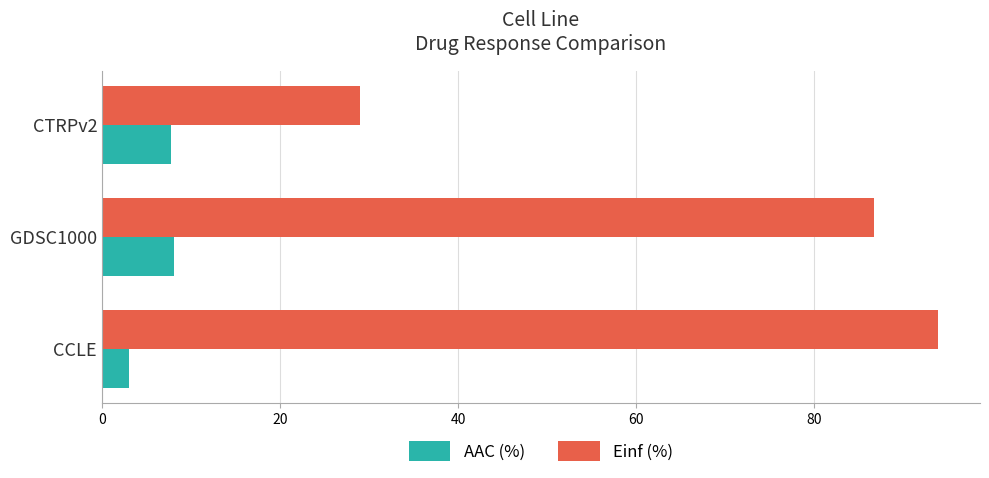

Which series changed the most between CCLE and CTRPv2?

Einf (%)